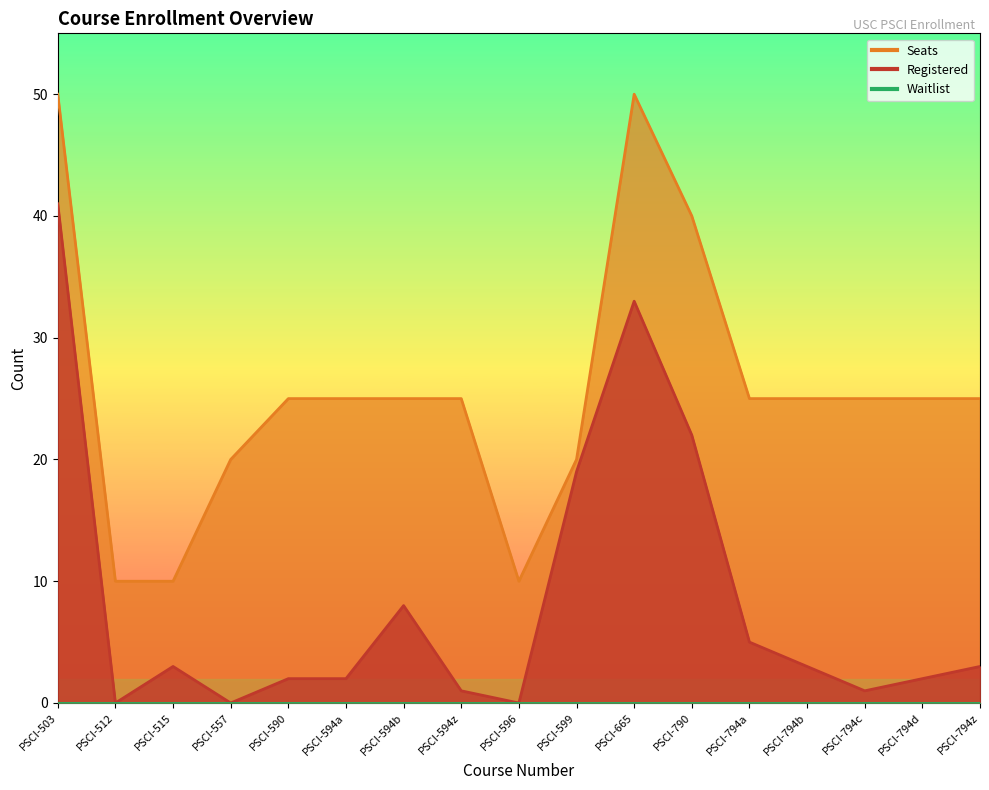

At how many categories does at least one series exceed 30?

3